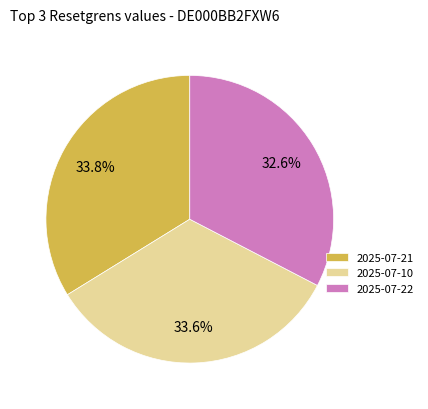

What percentage is the 2025-07-21 slice, to the nearest percent?

34%